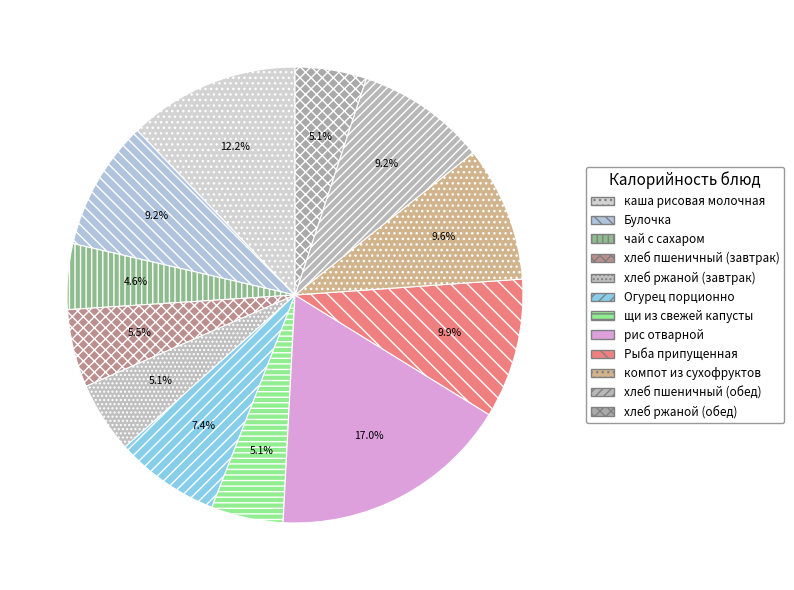

Which category has the smallest portion of the pie?

чай с сахаром